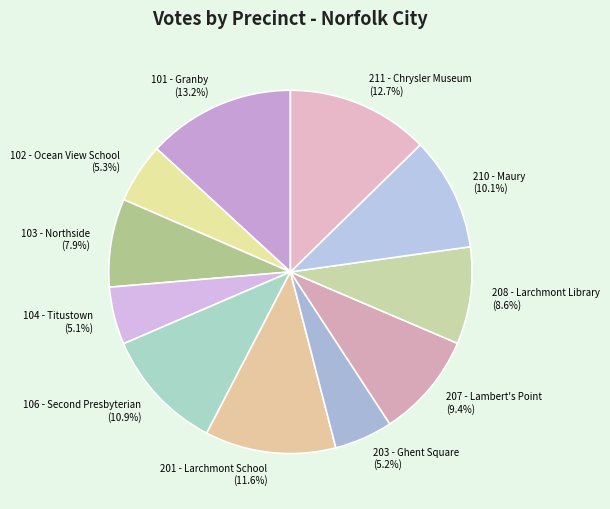

What percentage do 102 - Ocean View School and 210 - Maury together represent?

15.4%